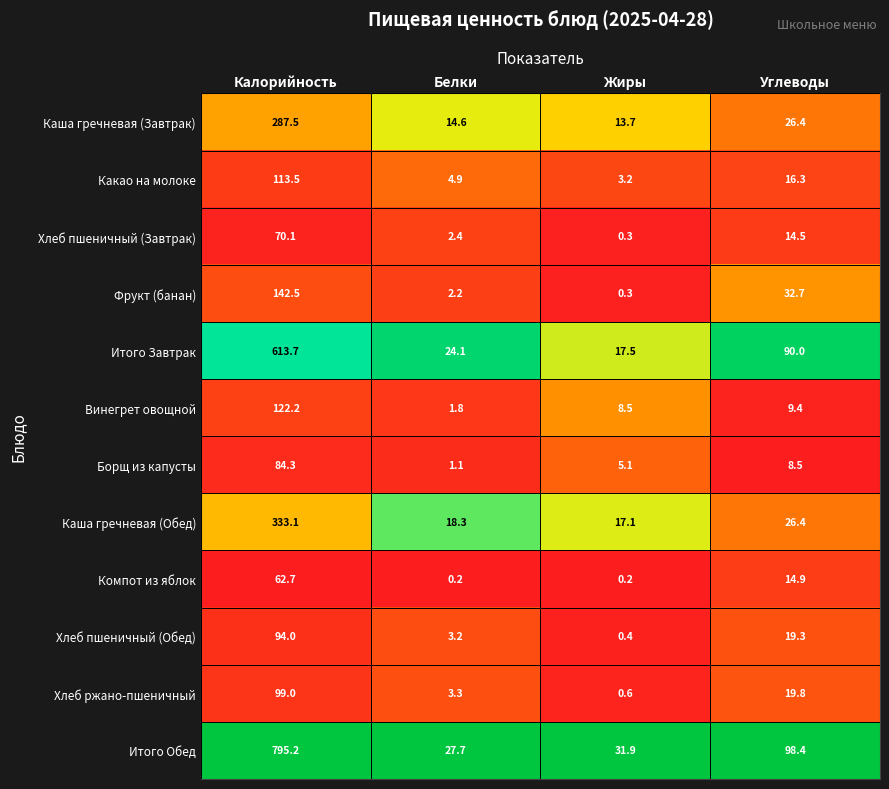

The Итого Обед series shows 31.9 at Жиры. True or false?

True